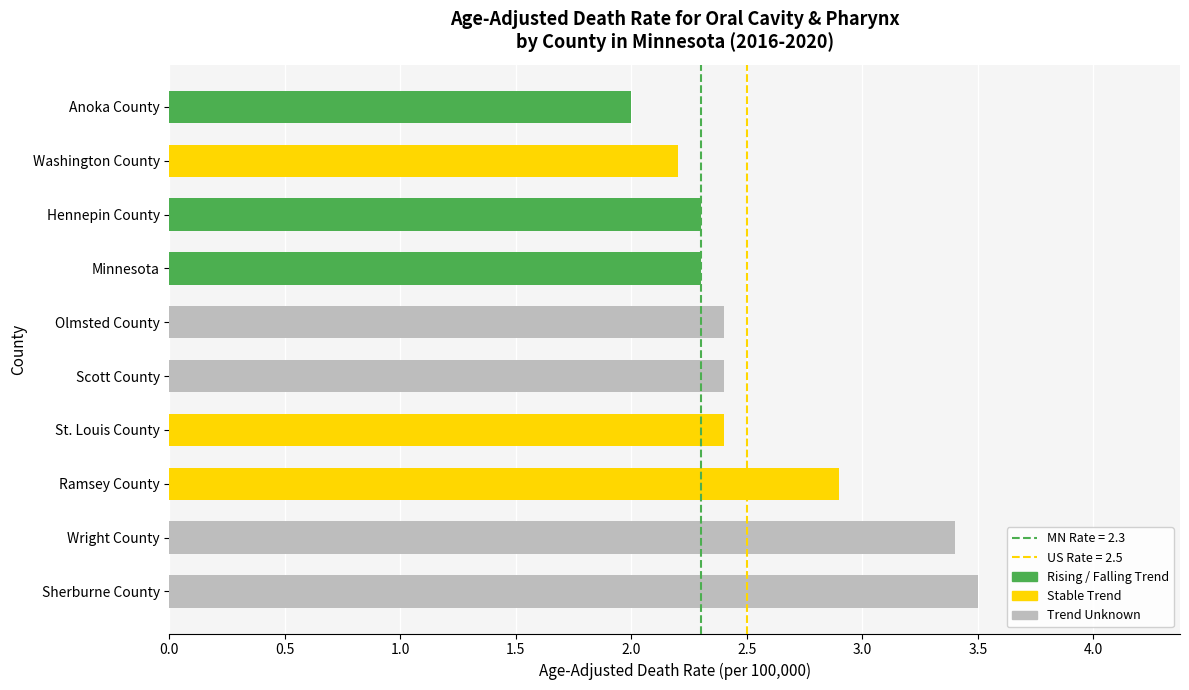

Which label corresponds to the smallest value in the chart?

Anoka County